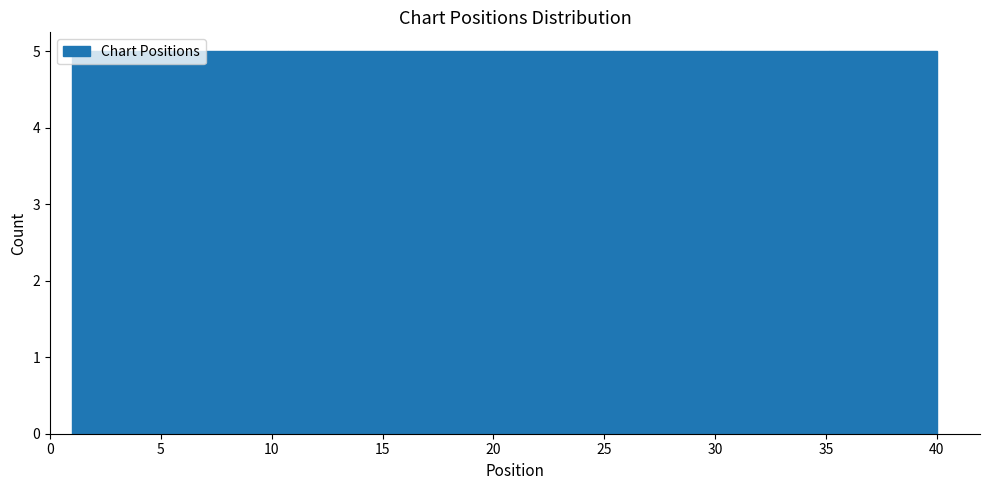

Reading left to right, transcribe this chart: for each bar, give the range it covers on the x-axis and its height. Neither the bar edges nor the heights are printed on the chart, so give them approximately, as read against the axes.

1.0 to 6.0: 5
6.0 to 11.0: 5
11.0 to 15.5: 5
15.5 to 20.5: 5
20.5 to 25.5: 5
25.5 to 30.5: 5
30.5 to 35.0: 5
35.0 to 40.0: 5